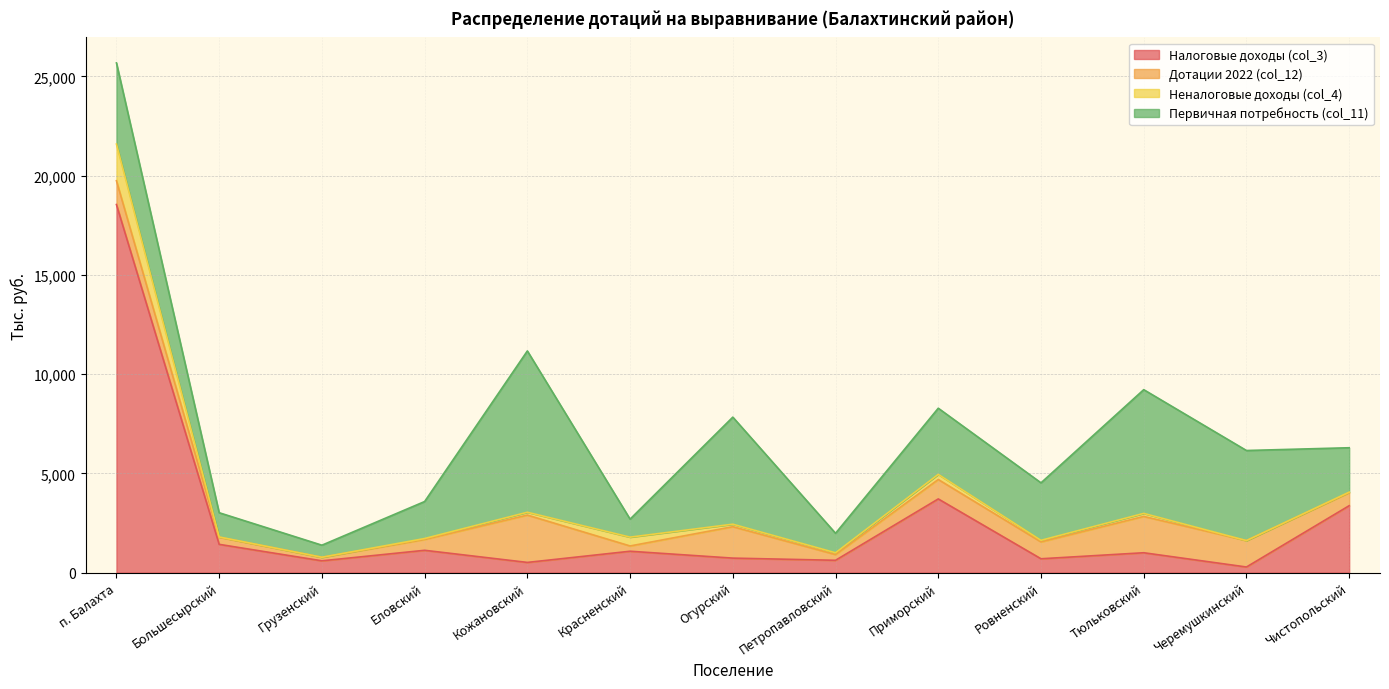

What is the difference between the Первичная потребность (col_11) values at Чистопольский and Еловский?

373.8